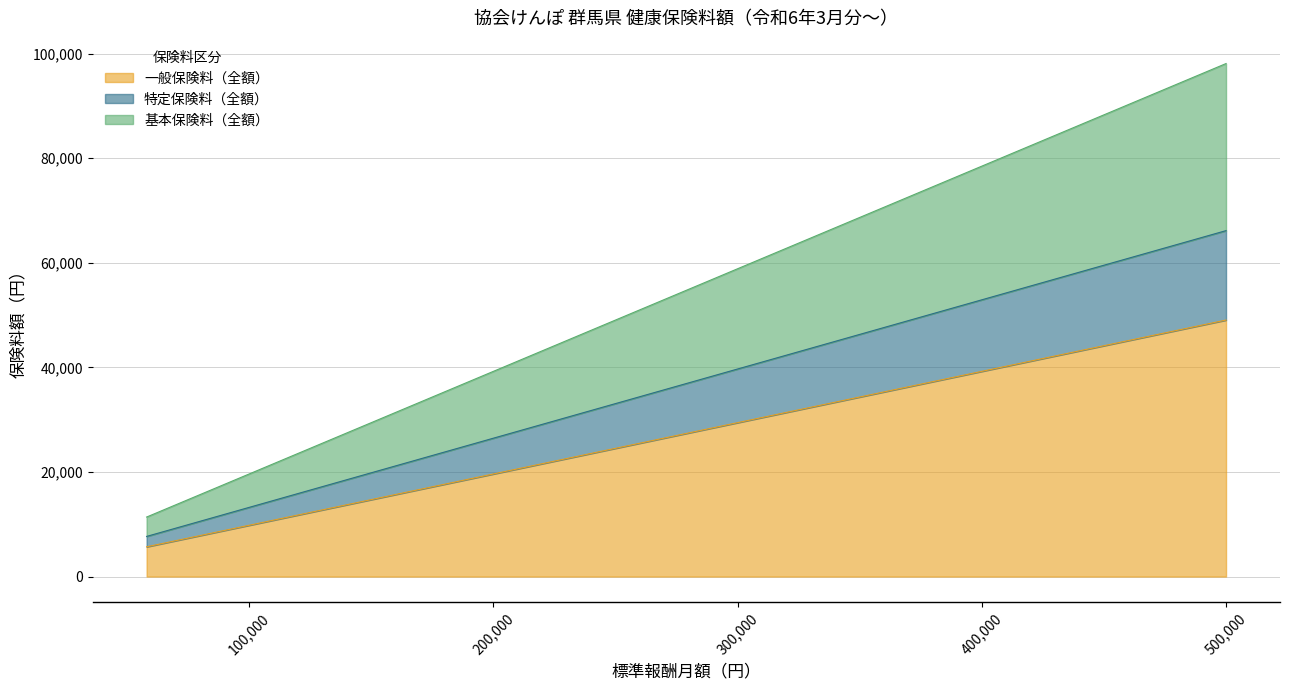

At which category does the chart reach its minimum across all series?

58000